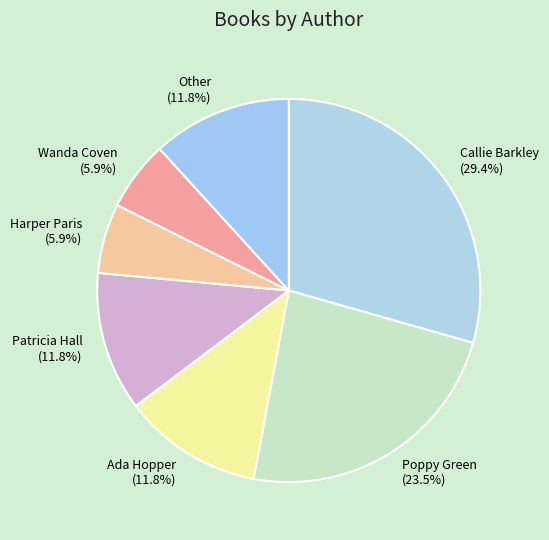

How much of the chart is everything except Ada Hopper (11.8%)?

88.2%